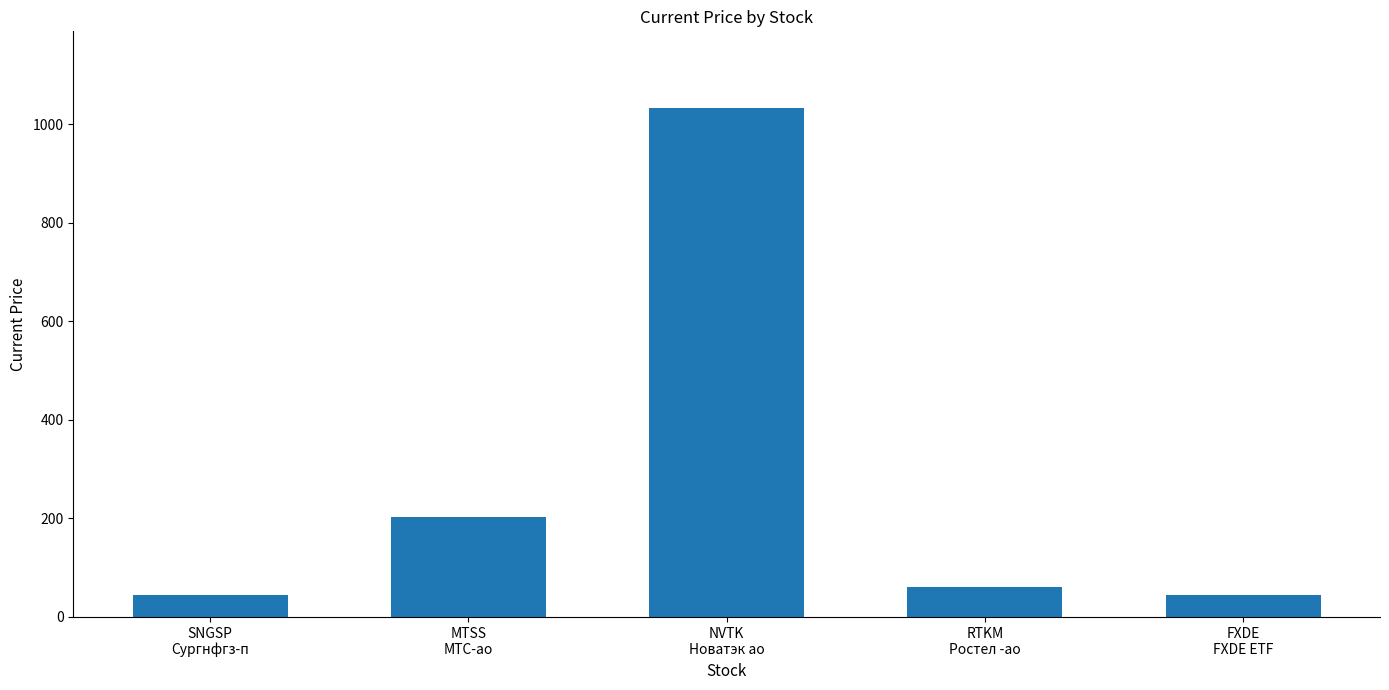

Are the bars horizontal?

No